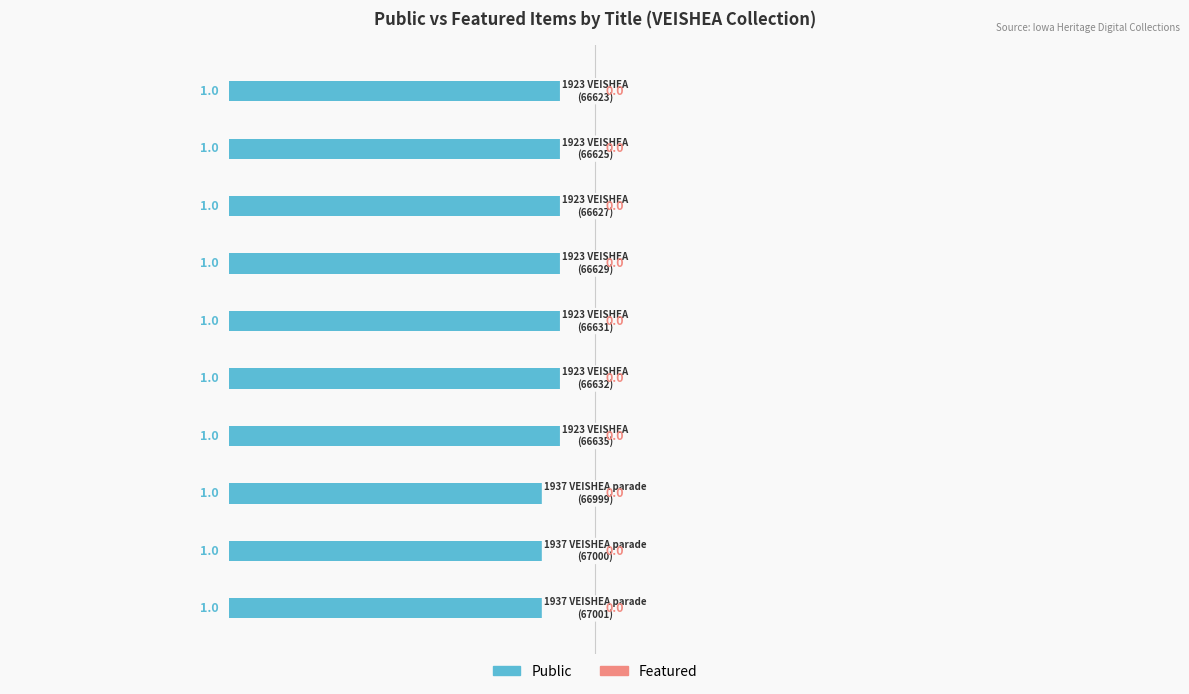

At which label does Private (featured=0) reach its peak?

1937 VEISHEA parade